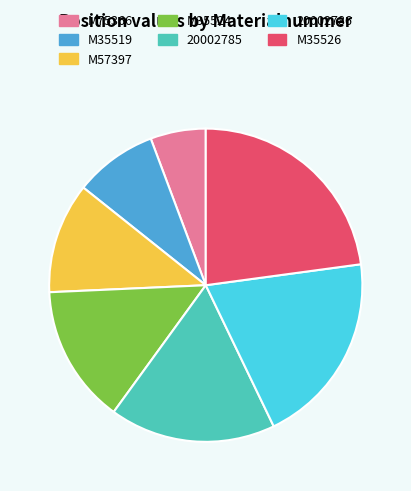

Between 20002785 and M35524, which is larger?

20002785